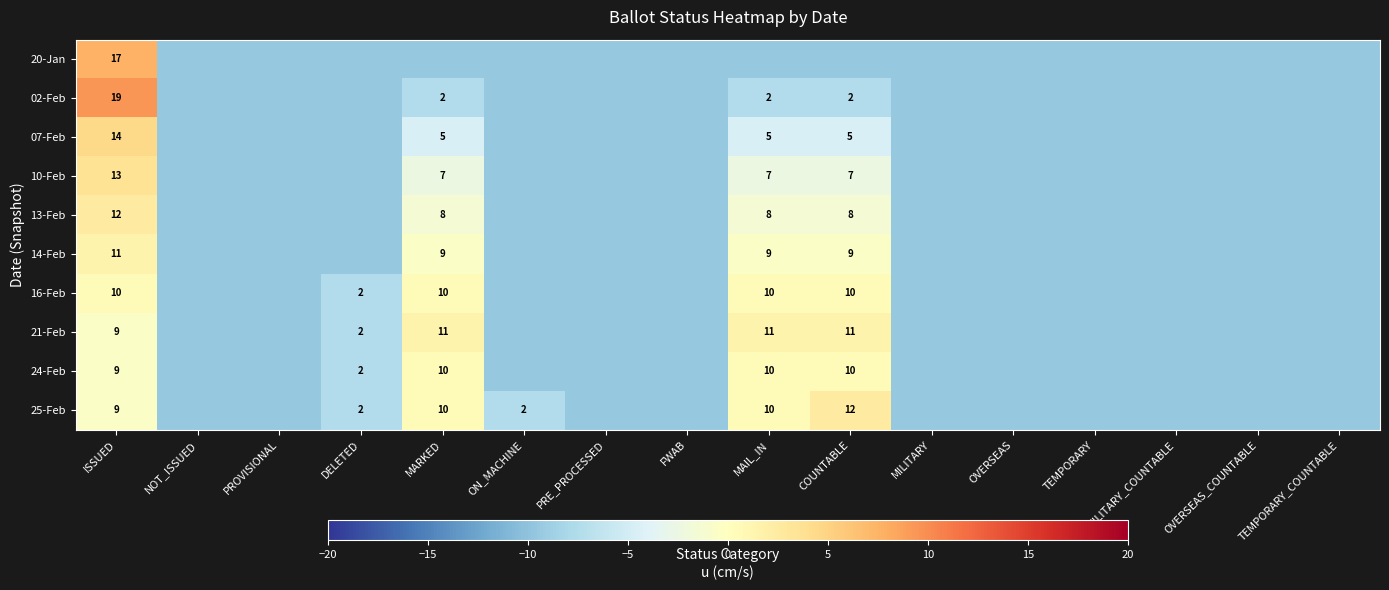

The 25-Feb series shows 2.3 at ISSUED. True or false?

False